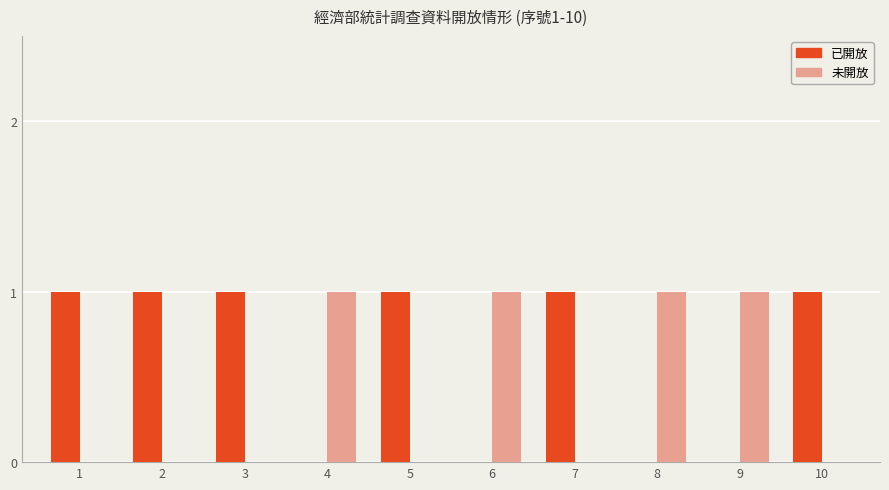

Which series has the largest total across all categories?

已開放